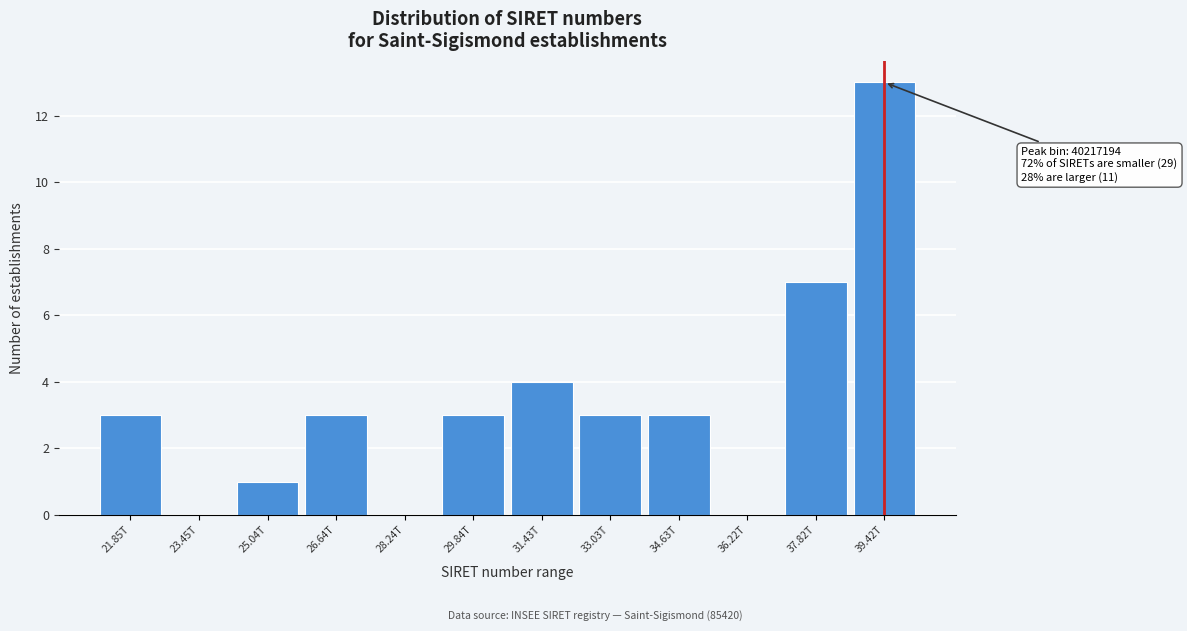

Reading left to right, transcribe all the data shown in this chart.

21.85T=3	23.45T=0	25.04T=1	26.64T=3	28.24T=0	29.84T=3	31.43T=4	33.03T=3	34.63T=3	36.22T=0	37.82T=7	39.42T=13